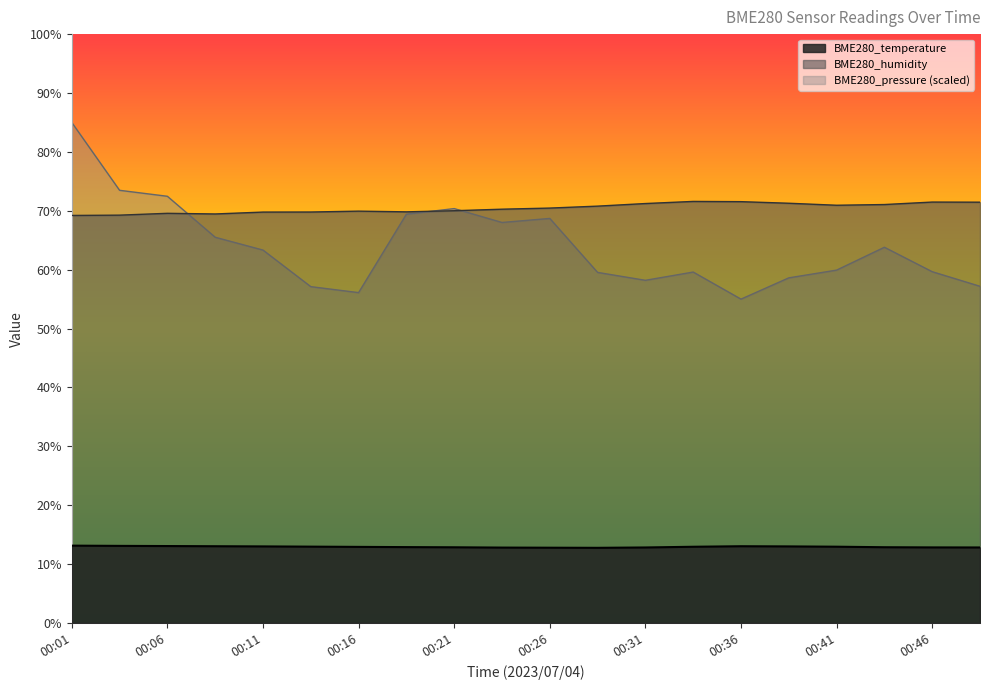

How many interior local valleys does the BME280_humidity series have?

3